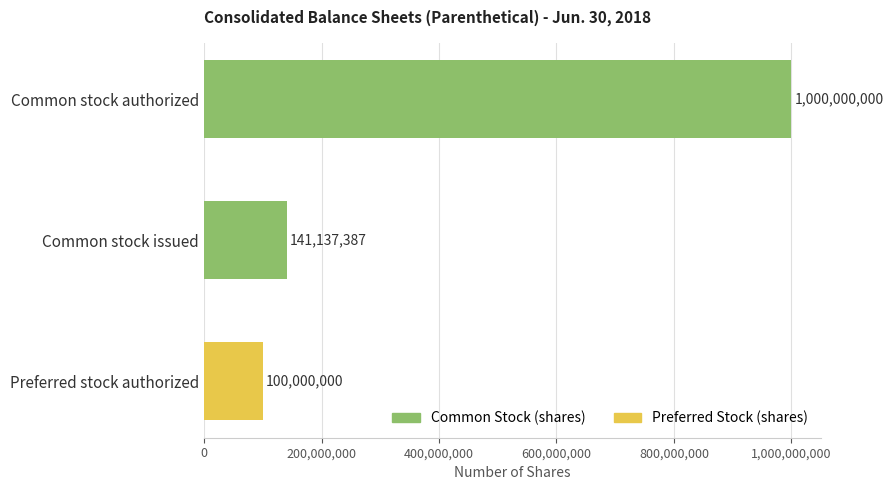

Are the bars horizontal?

Yes